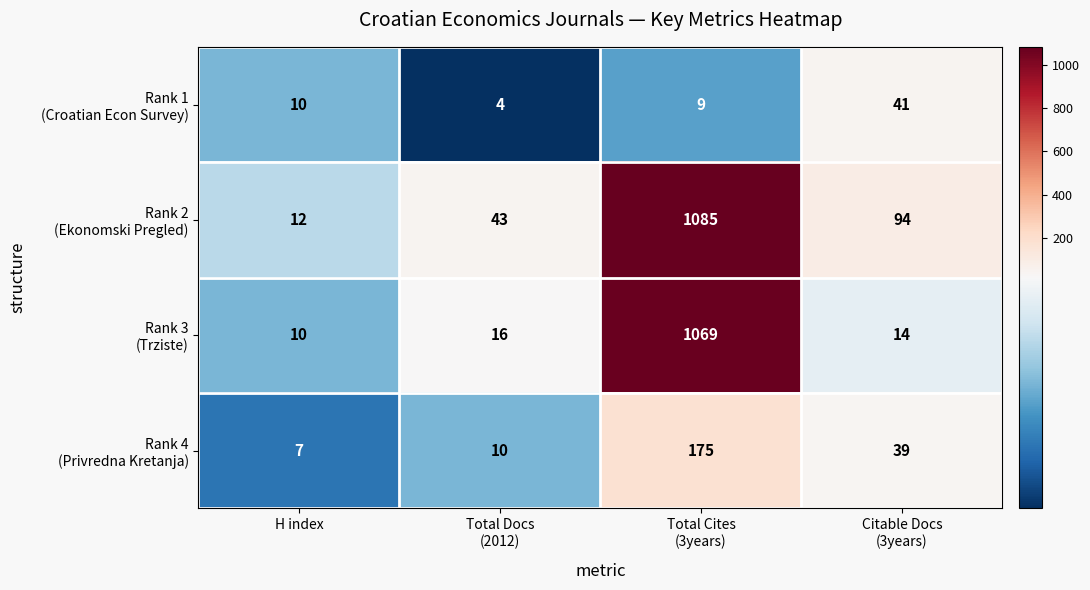

What is the smallest value displayed?

4